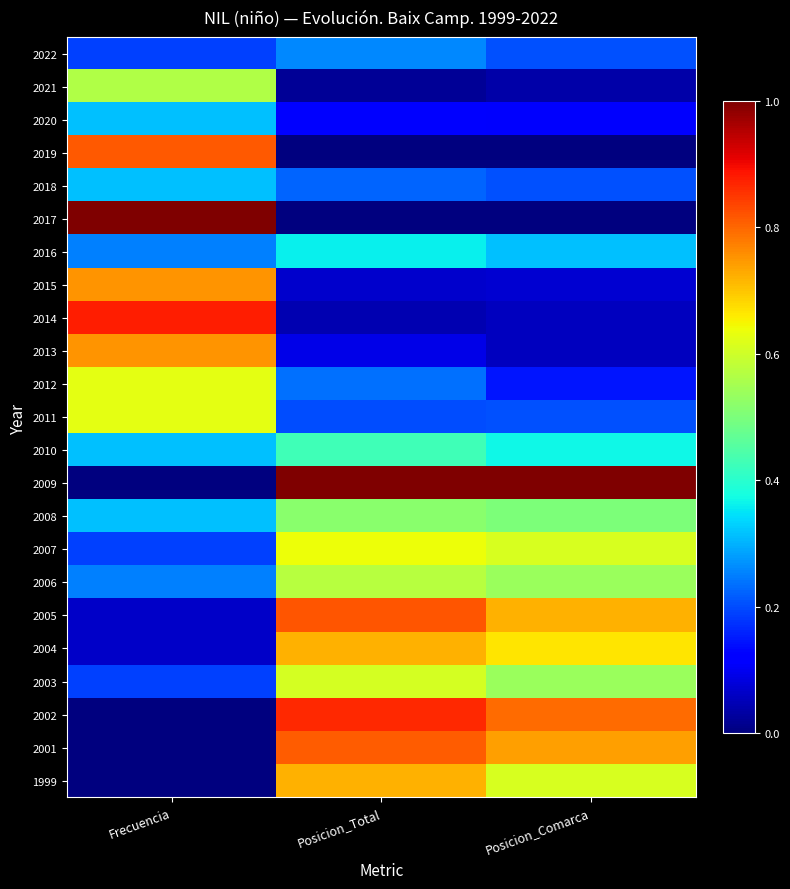

Which label corresponds to the largest value in the chart?

Frecuencia